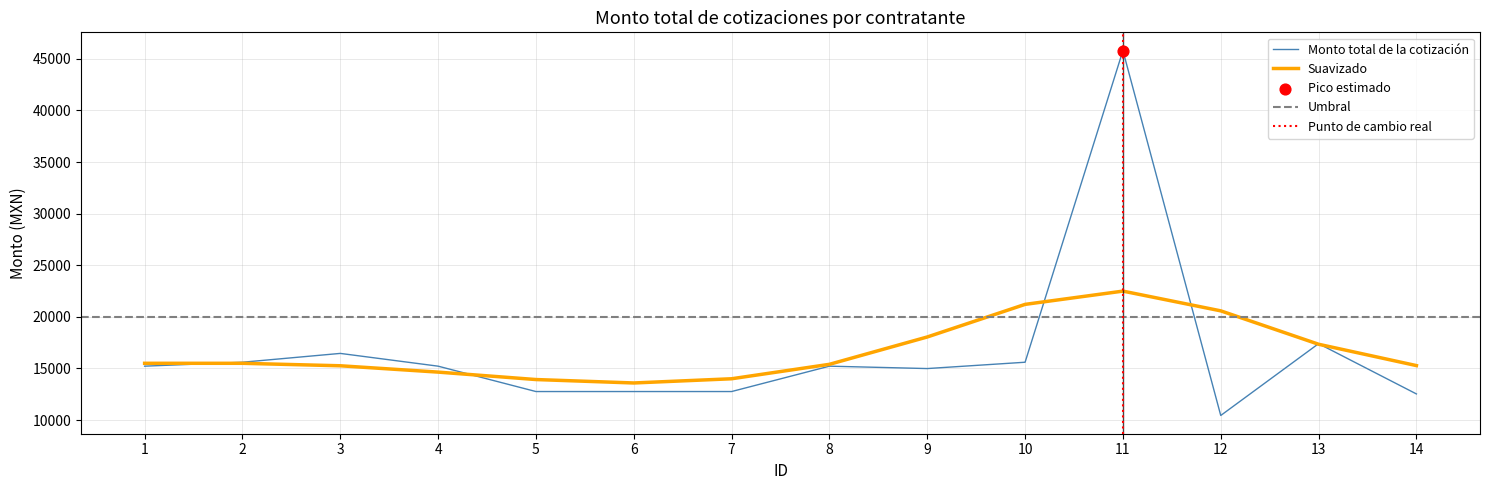

Between 13 and 4, which is larger?

13